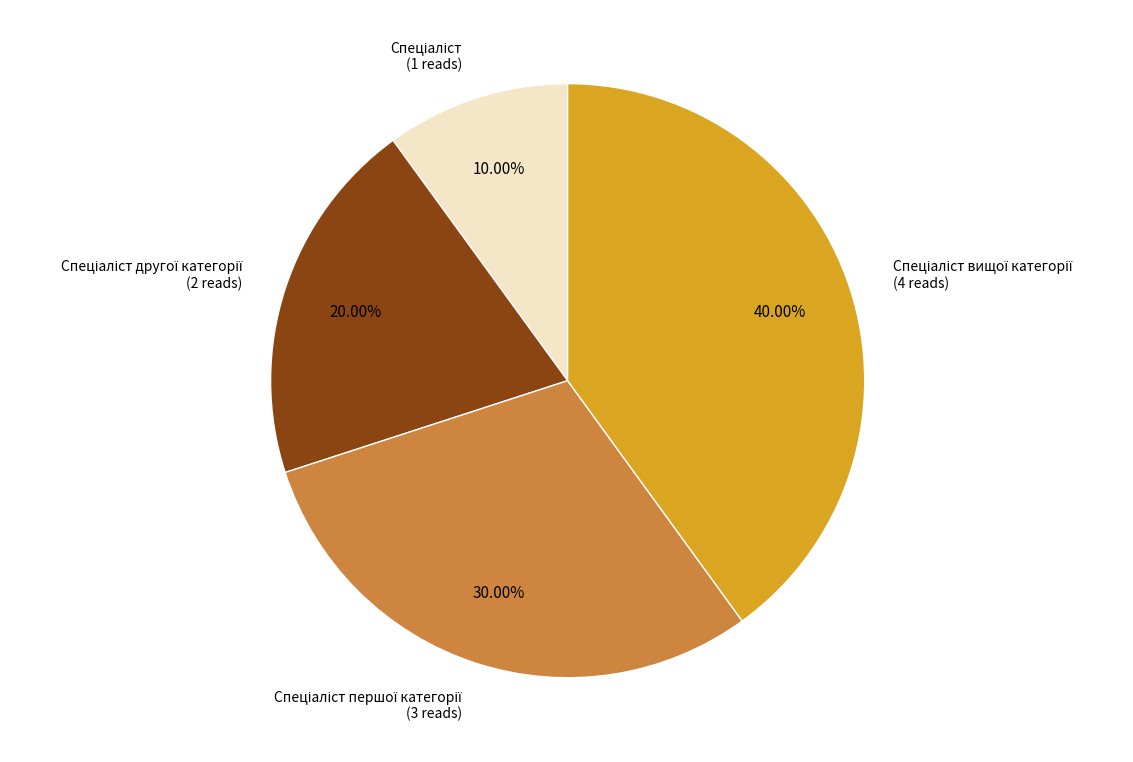

Is there any slice that represents more than half of the pie?

No